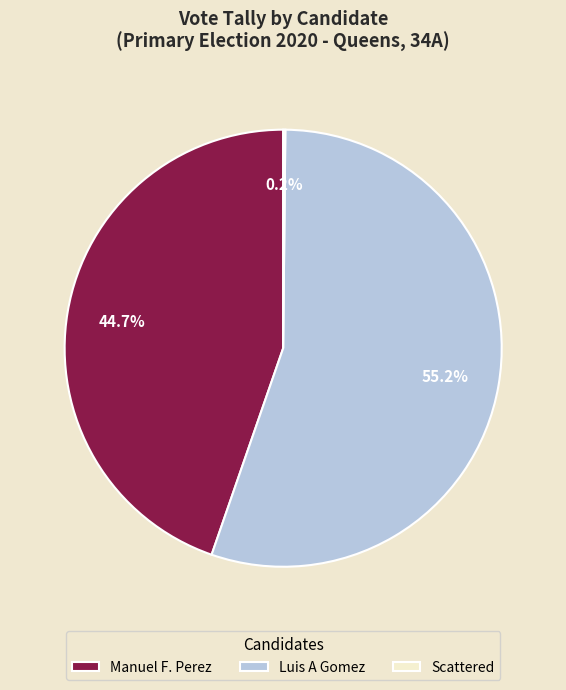

Which category has the biggest portion of the pie?

Luis A Gomez